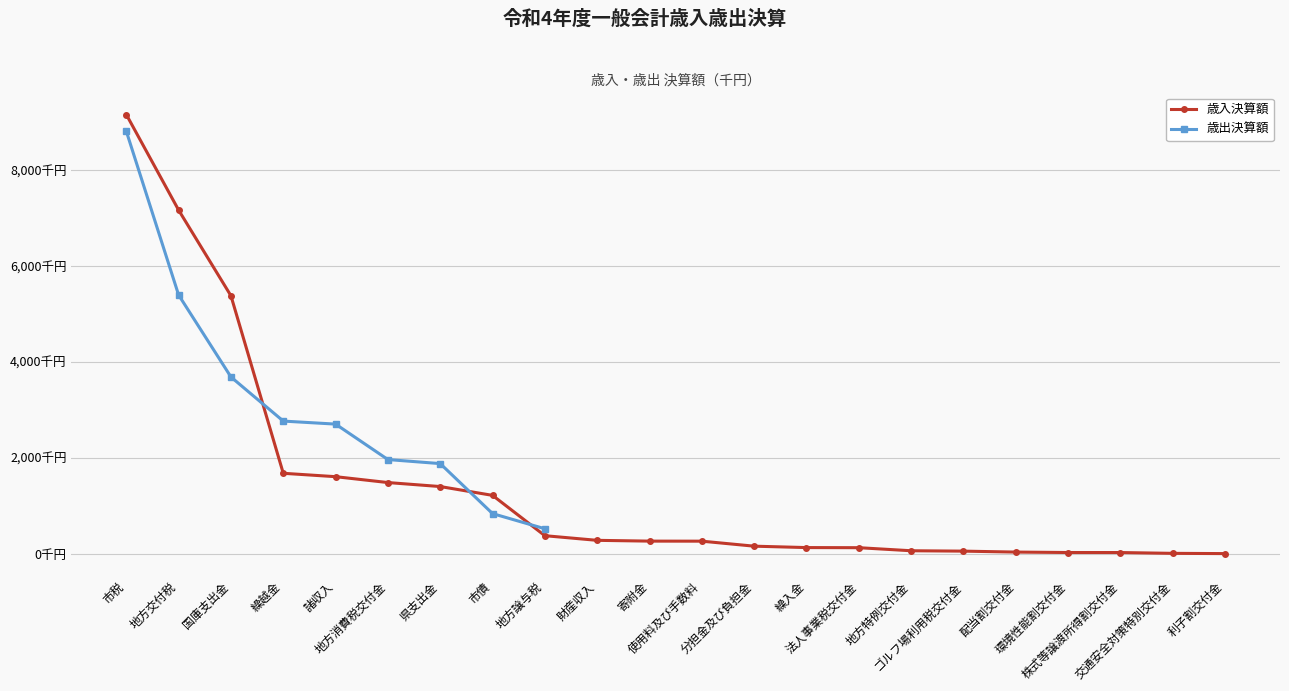

The value at 配当割交付金 is 34488. True or false?

True